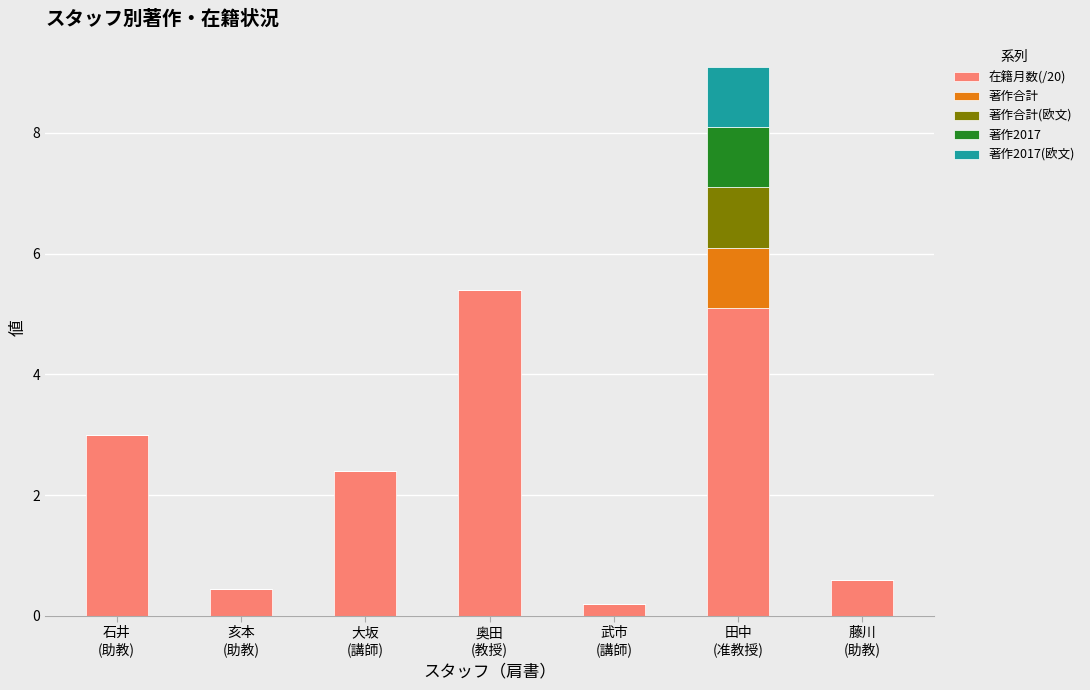

What is the maximum value for 在籍月数(/20)?

5.4